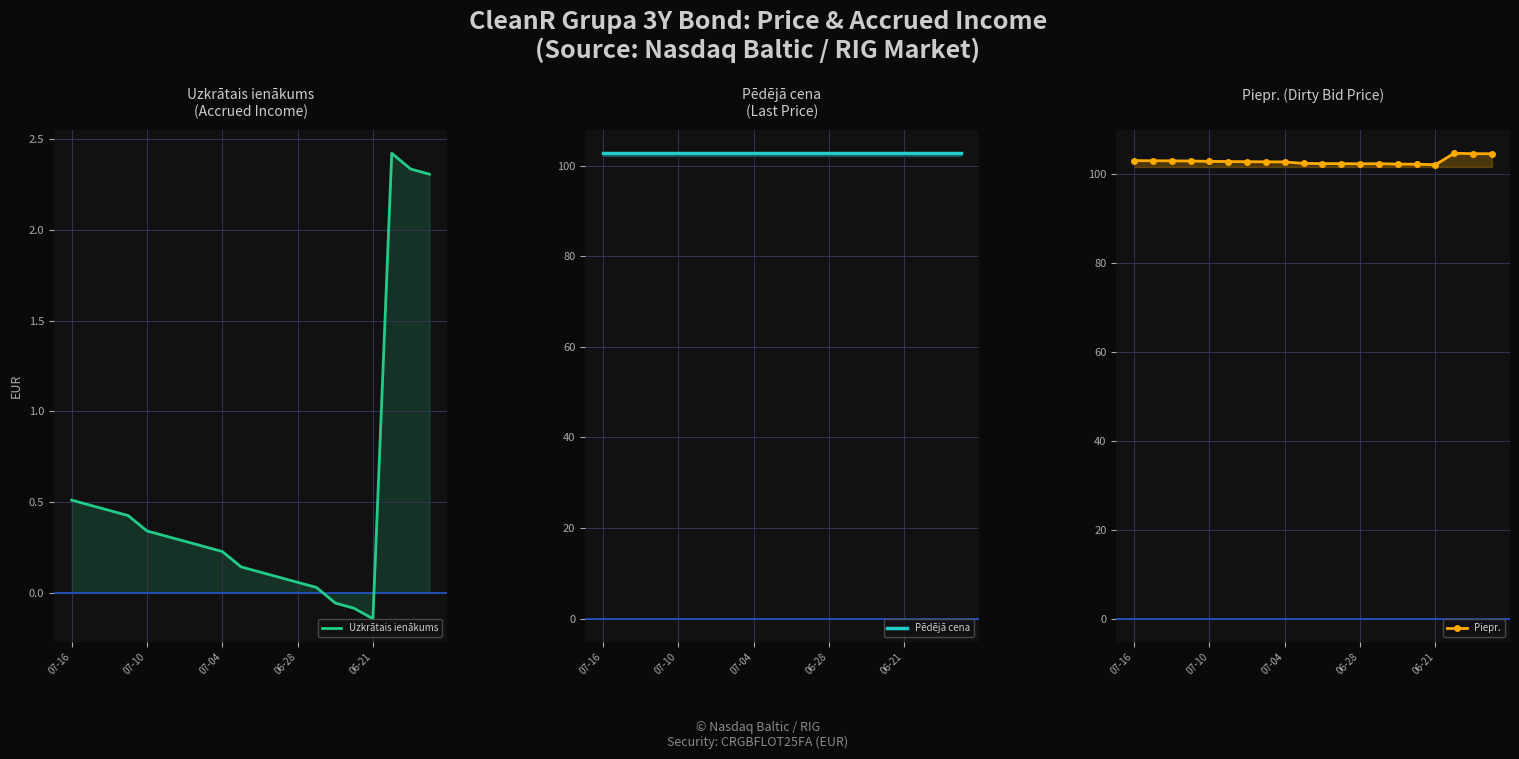

What is the total value across all series at 17?

209.8